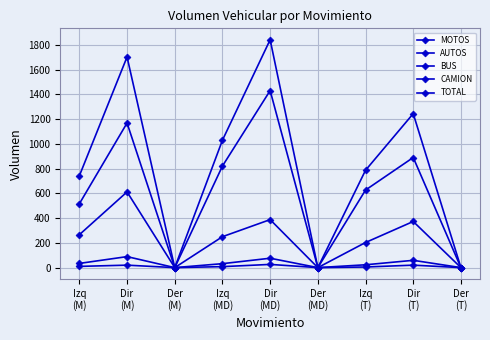

True or false: TOTAL and MOTOS cross at least once.

False